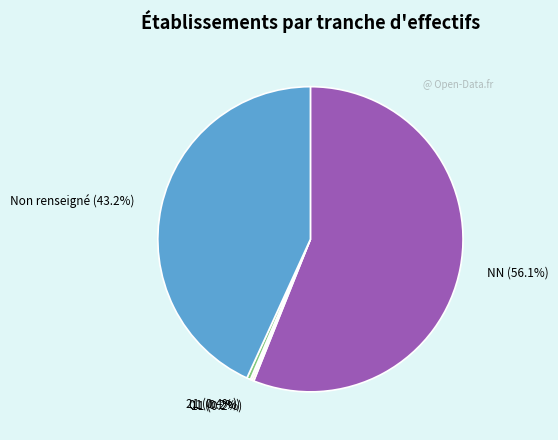

To the nearest percent, what is the average slice percentage?

20%